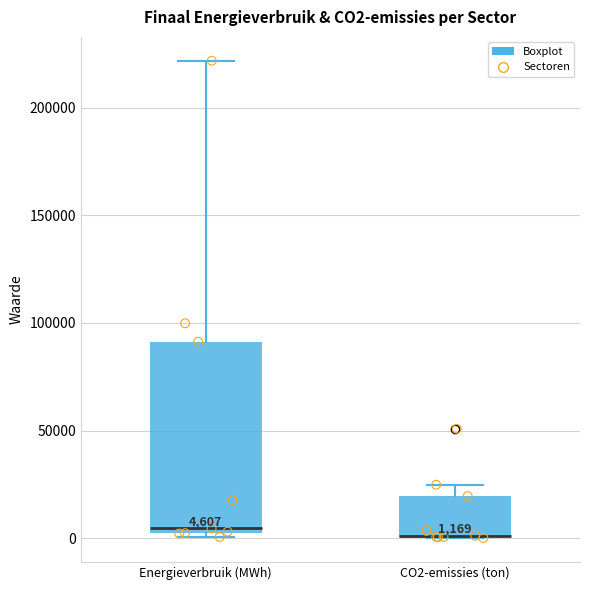

Which box is the tallest, from its lower edge to its upper edge?

Energieverbruik (MWh)